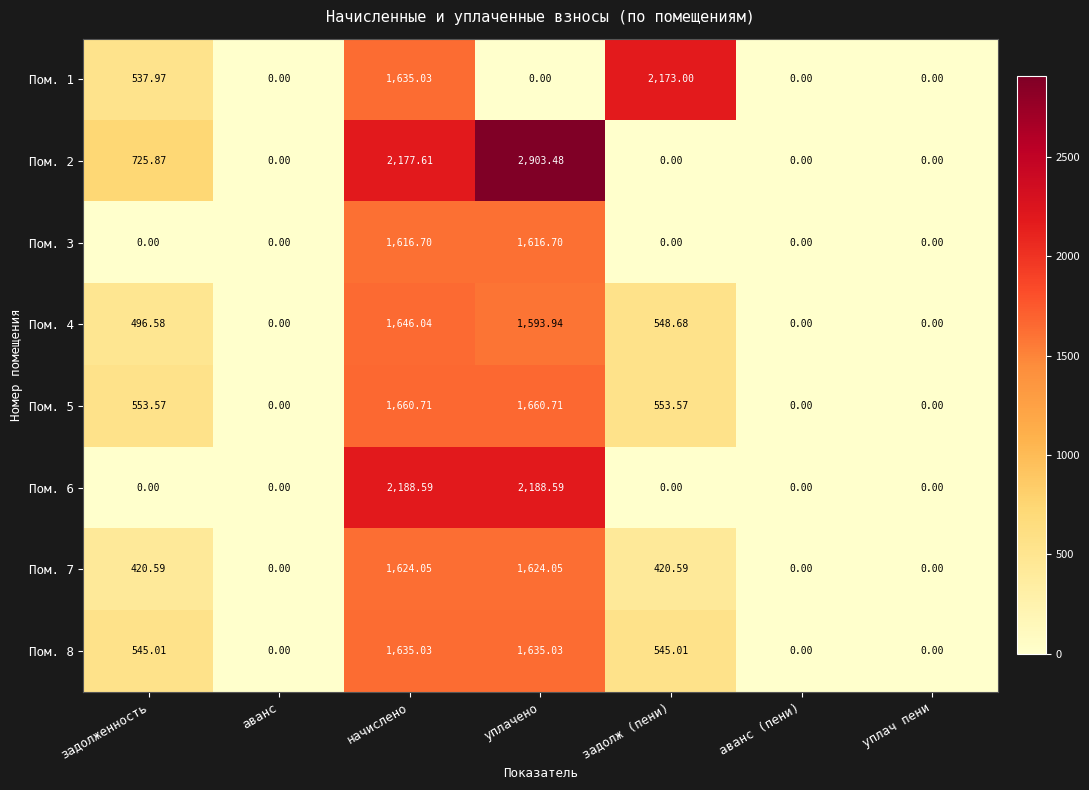

Count the number of data series in this chart.

8